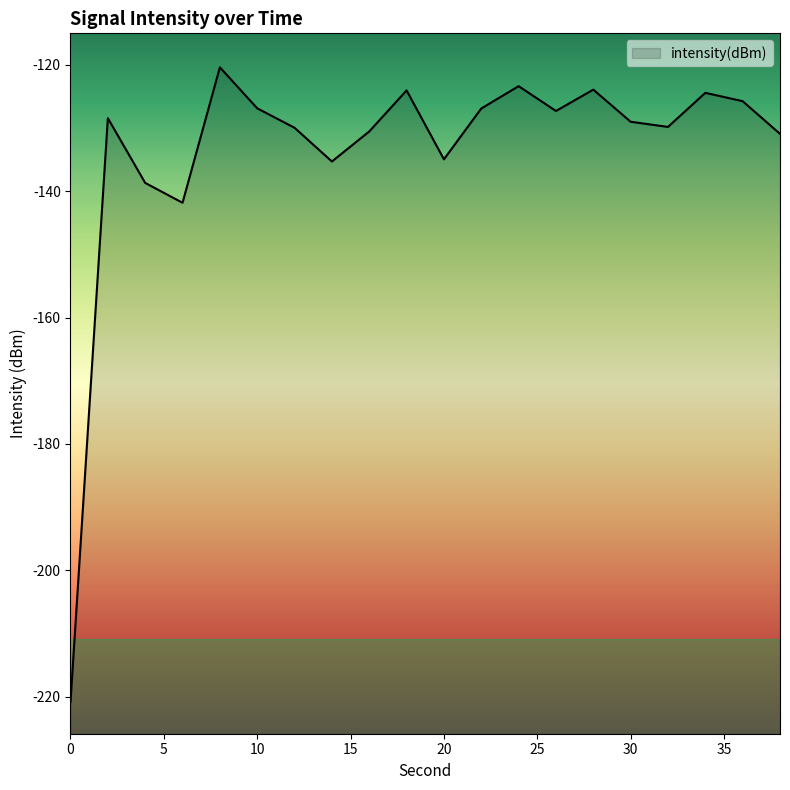

Which category has the highest value across all series?

8